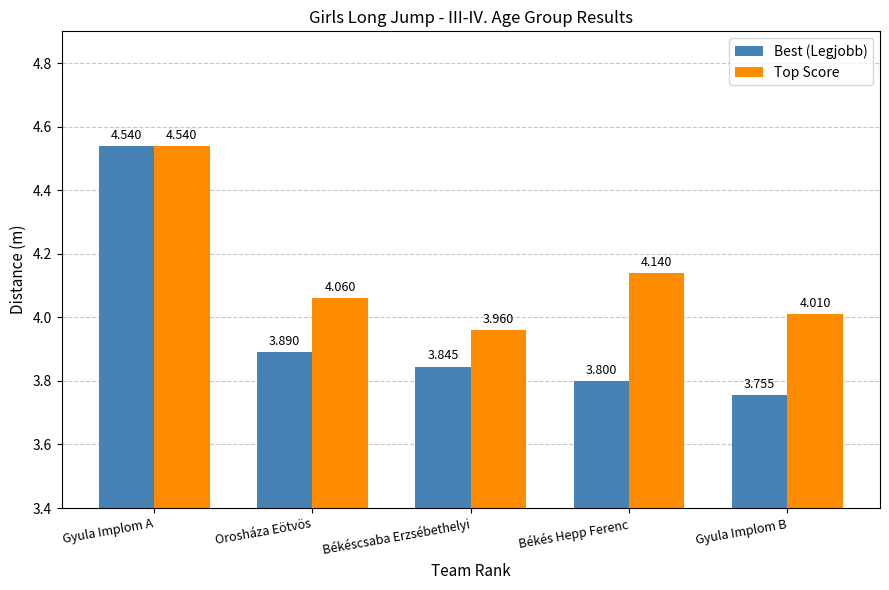

What are all the series names shown in the legend?

Best (Legjobb), Top Score